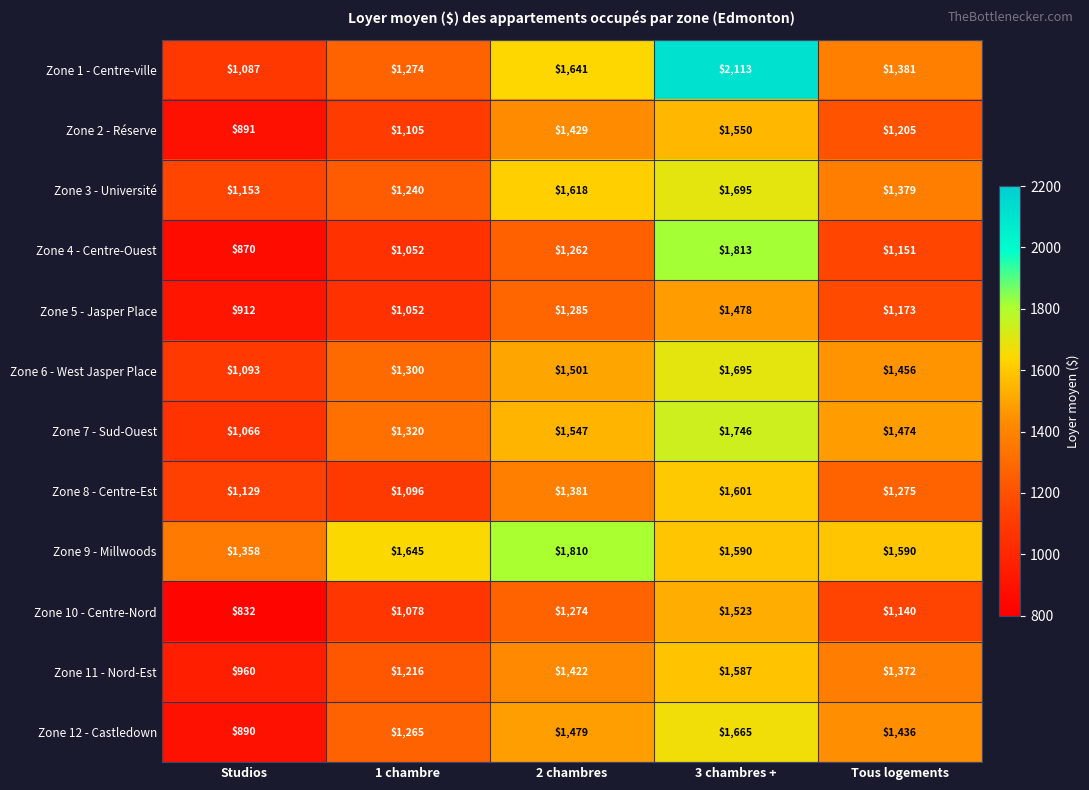

What is the difference between the Zone 12 - Castledown values at 1 chambre and Studios?

375